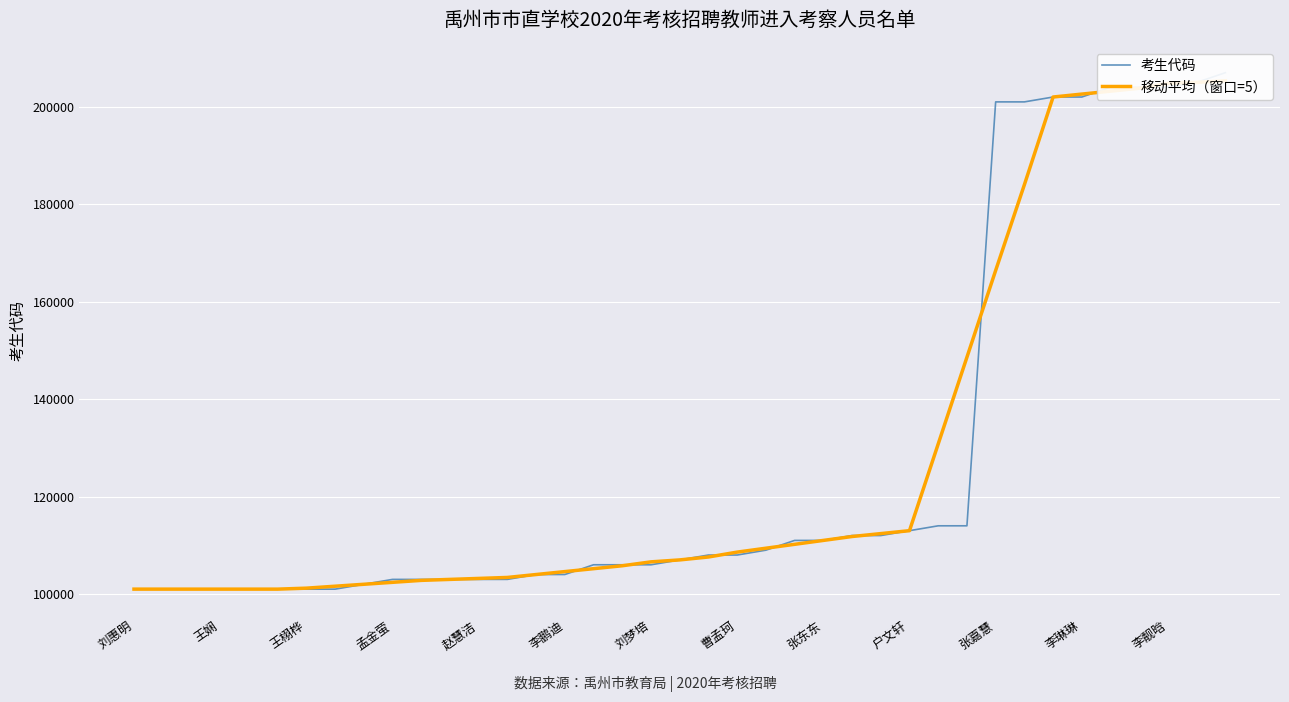

Reading left to right, extract all data points from this chart.

考生代码: 101010.0	101005.0	101004.0	101002.0	101006.0	101011.0	101001.0	101003.0	102001.0	103002.0	103003.0	103006.0	103001.0	103007.0	104001.0	104004.0	106007.0	106005.0	106001.0	107001.0	108004.0	108003.0	109001.0	111003.0	111002.0	112007.0	112001.0	113003.0	114001.0	114002.0	201002.0	201001.0	202001.0	202002.0	204003.0	204002.0	204001.0	205001.0	207001.0
移动平均（窗口=5）: 101006.3	101005.2	101005.4	101005.6	101004.8	101004.6	101204.4	101603.6	102002.0	102403.0	102802.6	103003.8	103203.6	103403.8	104004.0	104604.8	105203.6	105803.6	106603.6	107002.8	107602.0	108602.4	109402.6	110203.2	111002.8	111803.2	112402.8	113002.8	130801.8	148601.8	166401.4	184001.6	202001.8	202601.8	203201.8	203801.8	204801.6	205001.2	205334.3